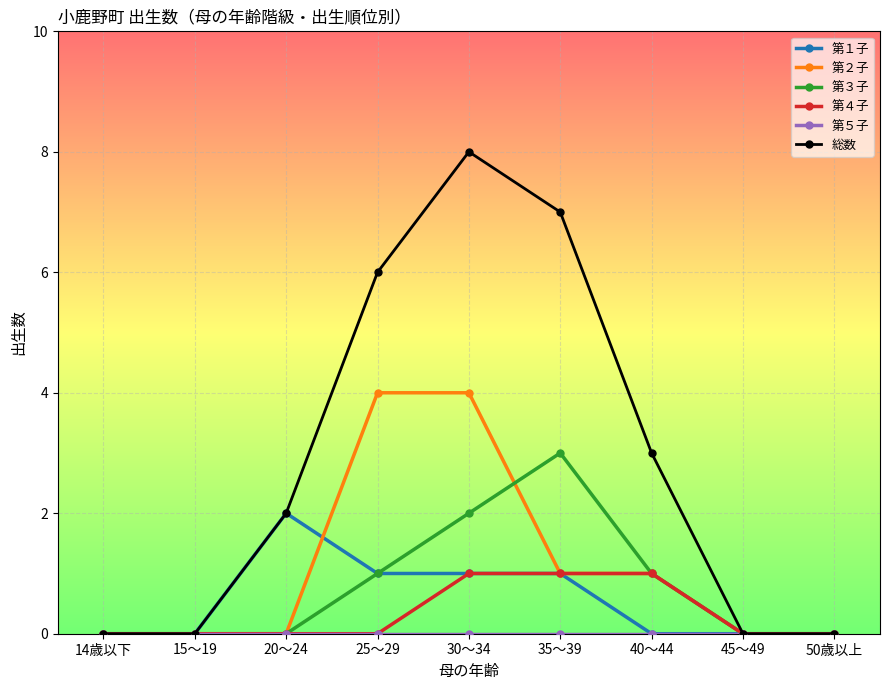

True or false: 第３子 has a value of 2 at 30～34.

True